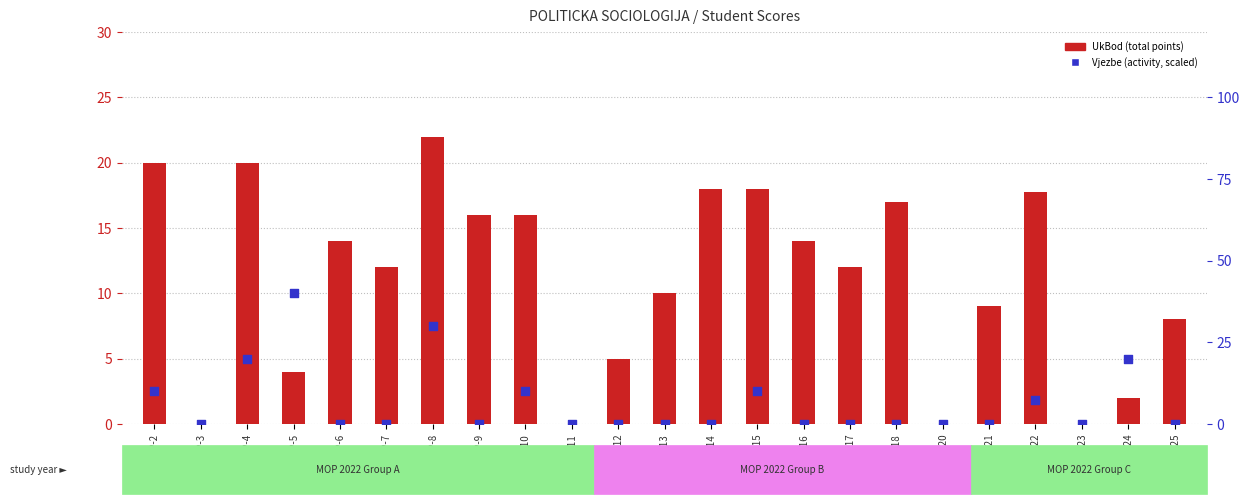

Which series contains the highest Y value?

Vjezbe (Activity)